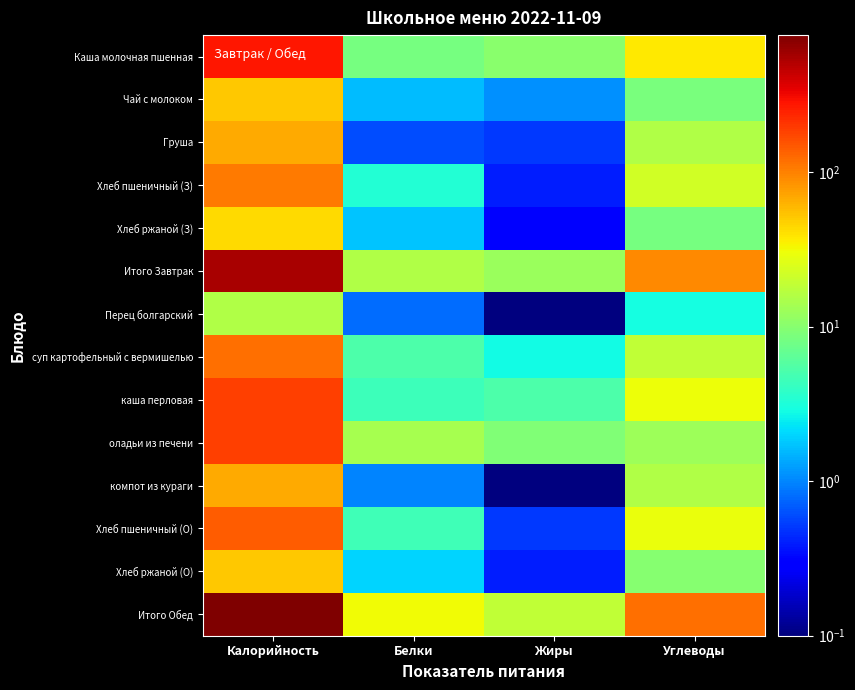

At how many categories does at least one series exceed 103?

2